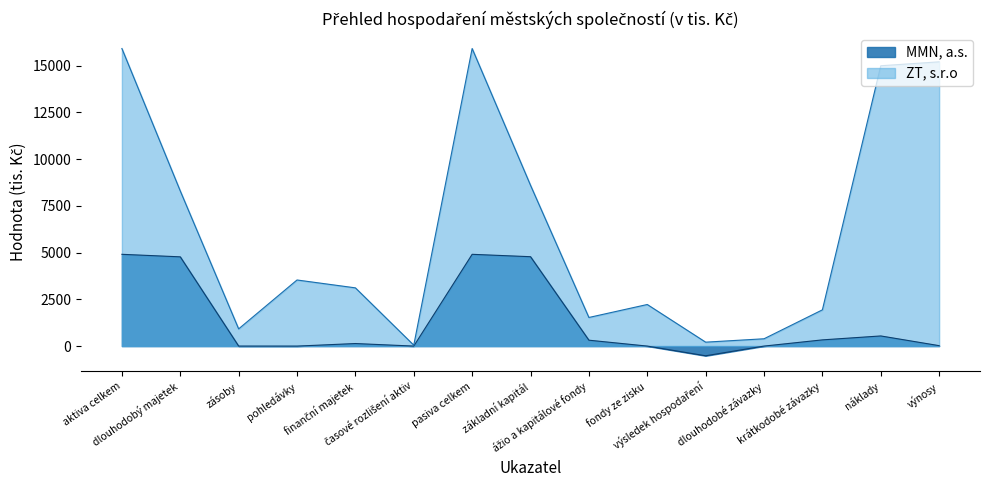

Which series has the largest range (max minus min)?

ZT, s.r.o